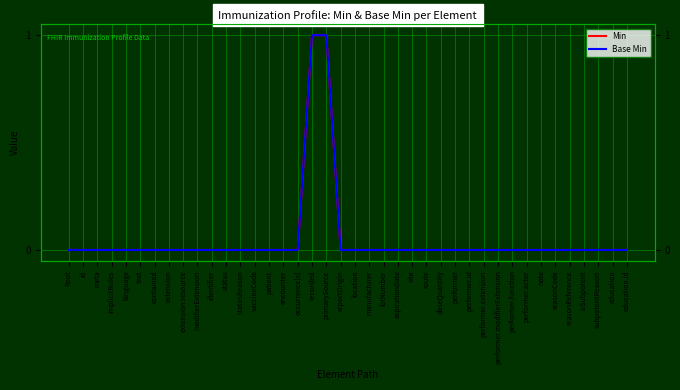

Reading left to right, list all the values displayed in this chart.

Min: Root=0	id=0	meta=0	implicitRules=0	language=0	text=0	contained=0	extension=0	extension:resource=0	modifierExtension=0	identifier=0	status=0	statusReason=0	vaccineCode=0	patient=0	encounter=0	occurrence[x]=0	recorded=1	primarySource=1	reportOrigin=0	location=0	manufacturer=0	lotNumber=0	expirationDate=0	site=0	route=0	doseQuantity=0	performer=0	performer.id=0	performer.extension=0	performer.modifierExtension=0	performer.function=0	performer.actor=0	note=0	reasonCode=0	reasonReference=0	isSubpotent=0	subpotentReason=0	education=0	education.id=0
Base Min: Root=0	id=0	meta=0	implicitRules=0	language=0	text=0	contained=0	extension=0	extension:resource=0	modifierExtension=0	identifier=0	status=0	statusReason=0	vaccineCode=0	patient=0	encounter=0	occurrence[x]=0	recorded=1	primarySource=1	reportOrigin=0	location=0	manufacturer=0	lotNumber=0	expirationDate=0	site=0	route=0	doseQuantity=0	performer=0	performer.id=0	performer.extension=0	performer.modifierExtension=0	performer.function=0	performer.actor=0	note=0	reasonCode=0	reasonReference=0	isSubpotent=0	subpotentReason=0	education=0	education.id=0